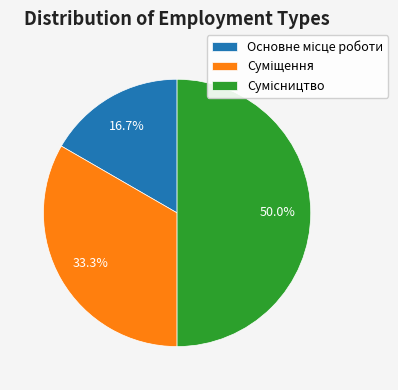

What is the change in value from Основне місце роботи to Сумісництво?

+2